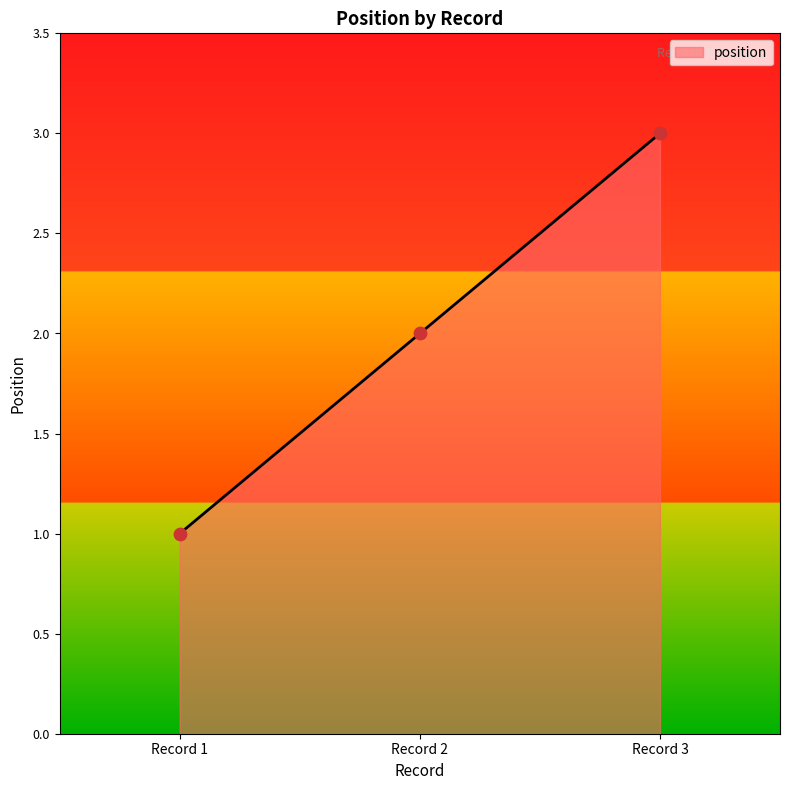

Which has a higher value, Record 3 or Record 1?

Record 3